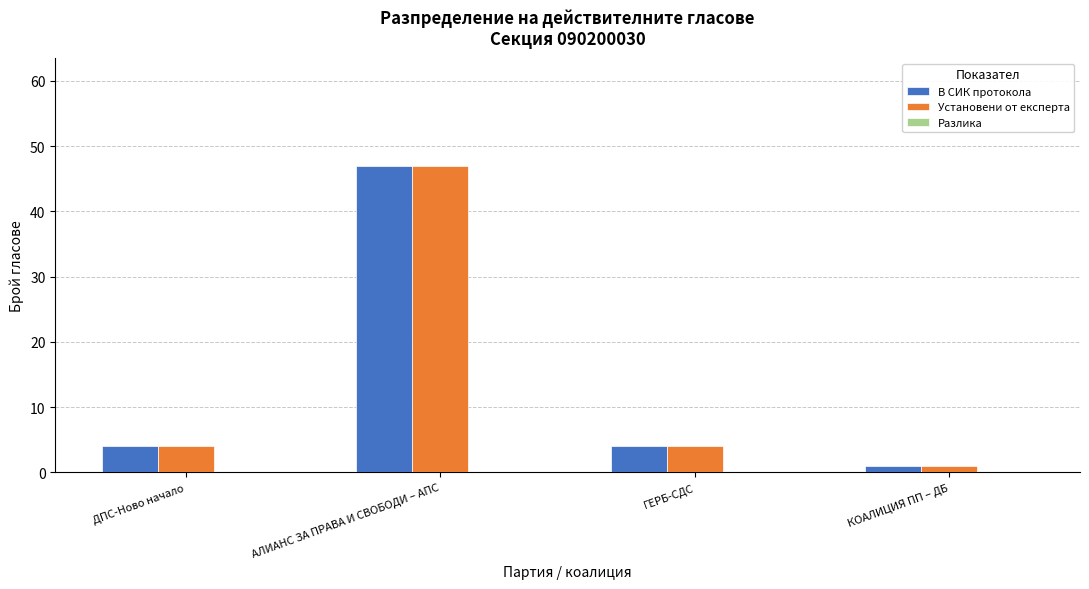

What is the sum of the Установени от експерта values at АЛИАНС ЗА ПРАВА И СВОБОДИ – АПС and КОАЛИЦИЯ ПП – ДБ?

48